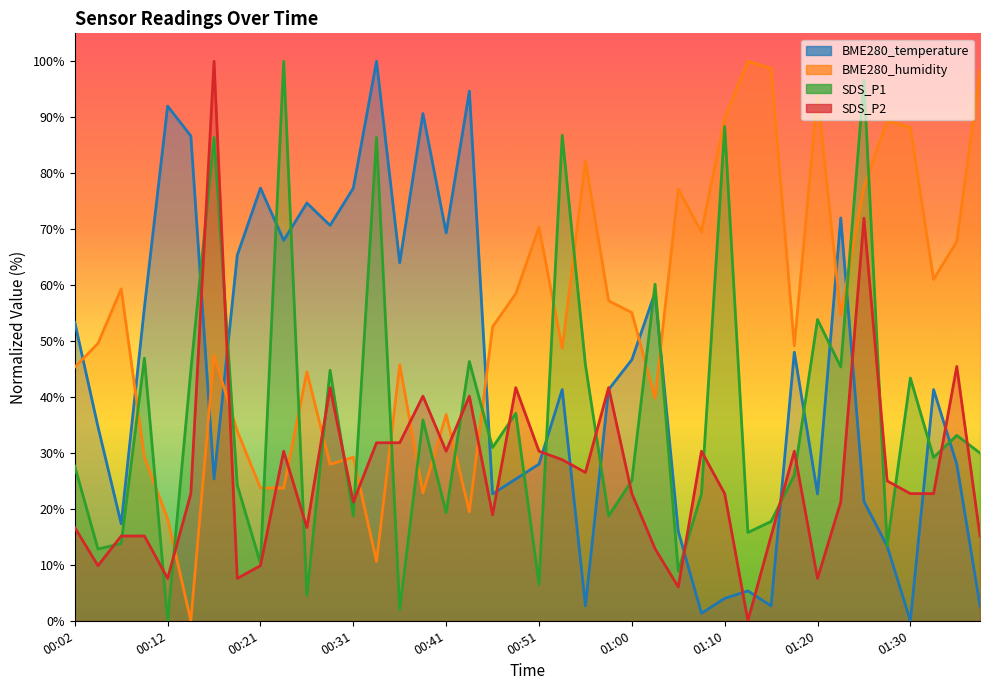

Between which two adjacent categories do BME280_temperature and SDS_P1 first intersect?

00:14 and 00:16